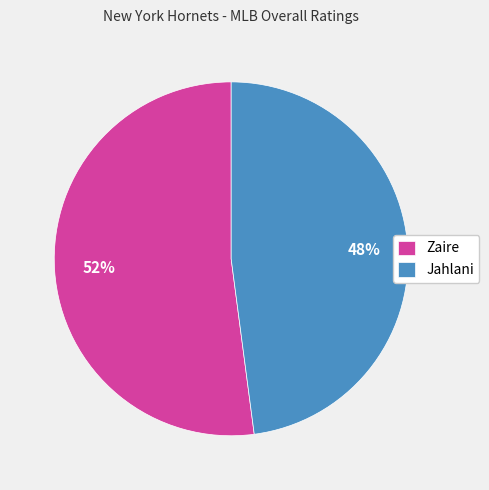

To the nearest percent, what is the average slice percentage?

50%